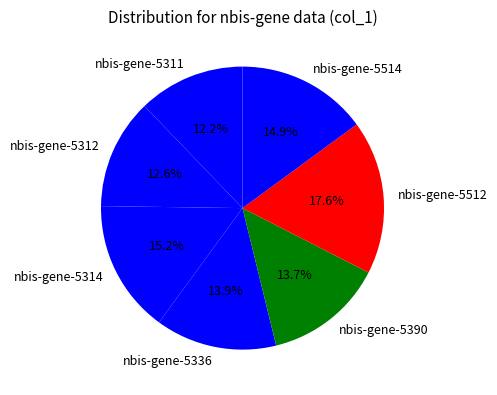

Combined, do nbis-gene-5512 and nbis-gene-5336 account for over 50%?

No